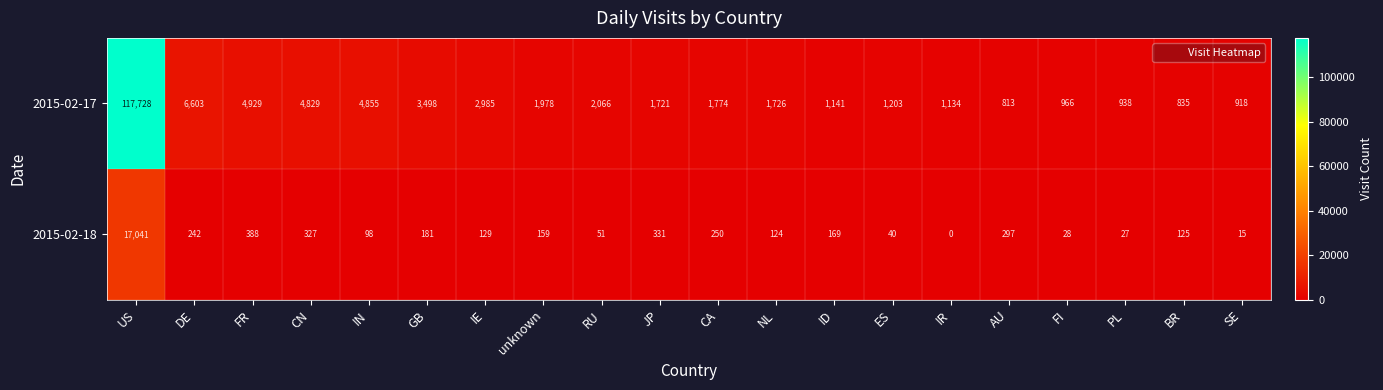

How many values in the 2015-02-17 series are below 1774?

10